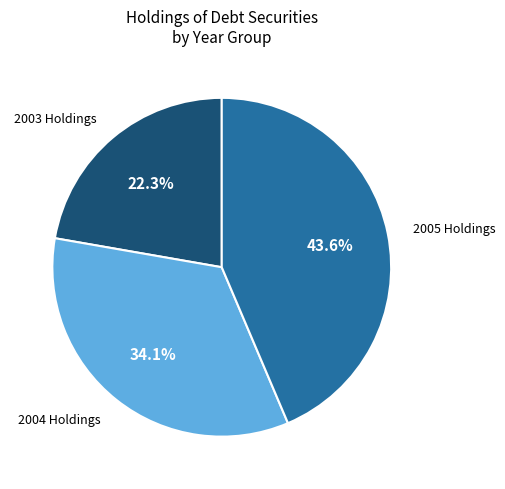

Which slice is the largest?

2005 Holdings